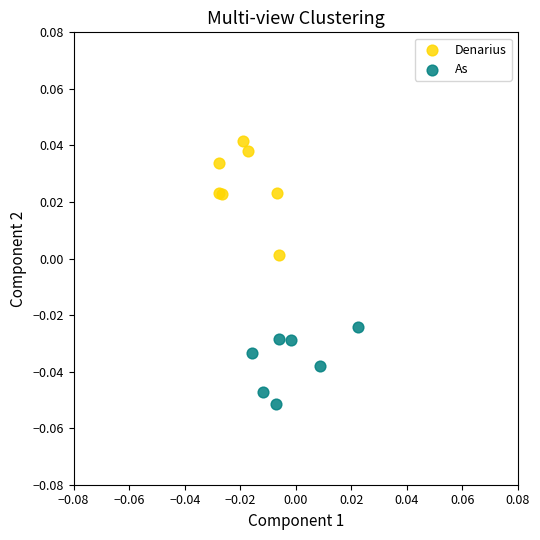

Which series reaches the maximum Y coordinate?

Denarius